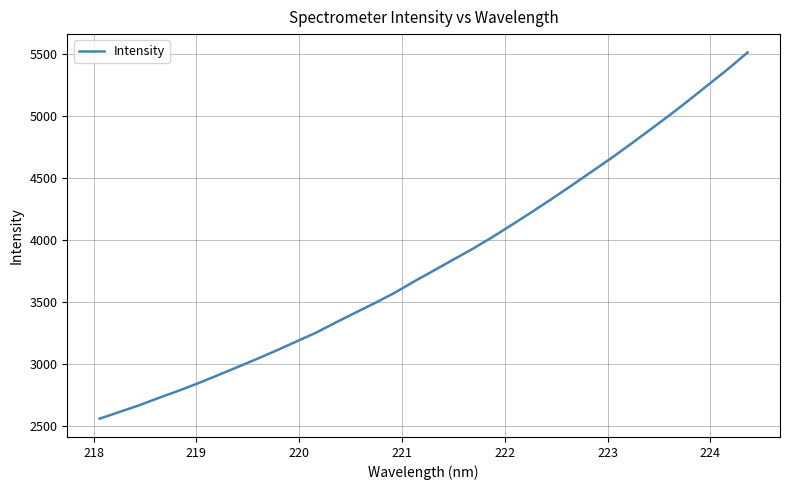

Reading left to right, transcribe all the data shown in this chart.

2561.7	2615.2	2668.7	2728.3	2785.4	2846.1	2910.5	2976.0	3042.2	3110.8	3182.1	3253.1	3334.6	3413.9	3491.9	3574.1	3665.9	3753.4	3842.3	3930.0	4024.2	4124.2	4225.2	4329.4	4436.0	4544.9	4653.6	4767.8	4884.4	5002.2	5124.5	5250.7	5376.3	5510.1